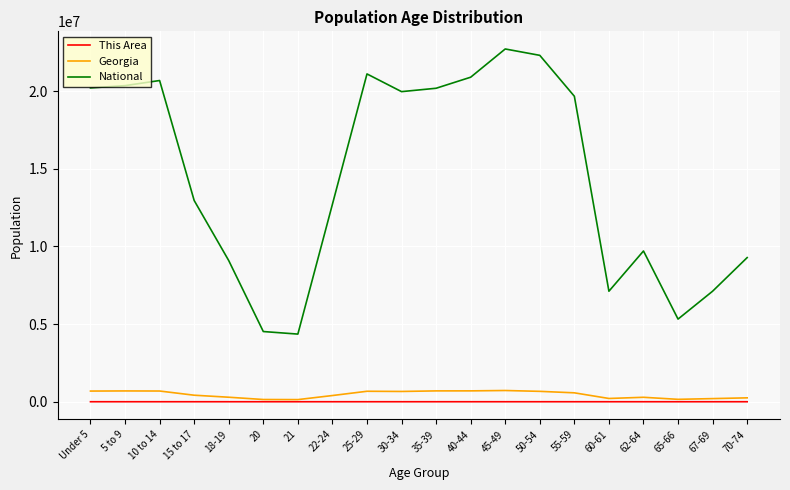

True or false: This Area and National cross at least once.

False